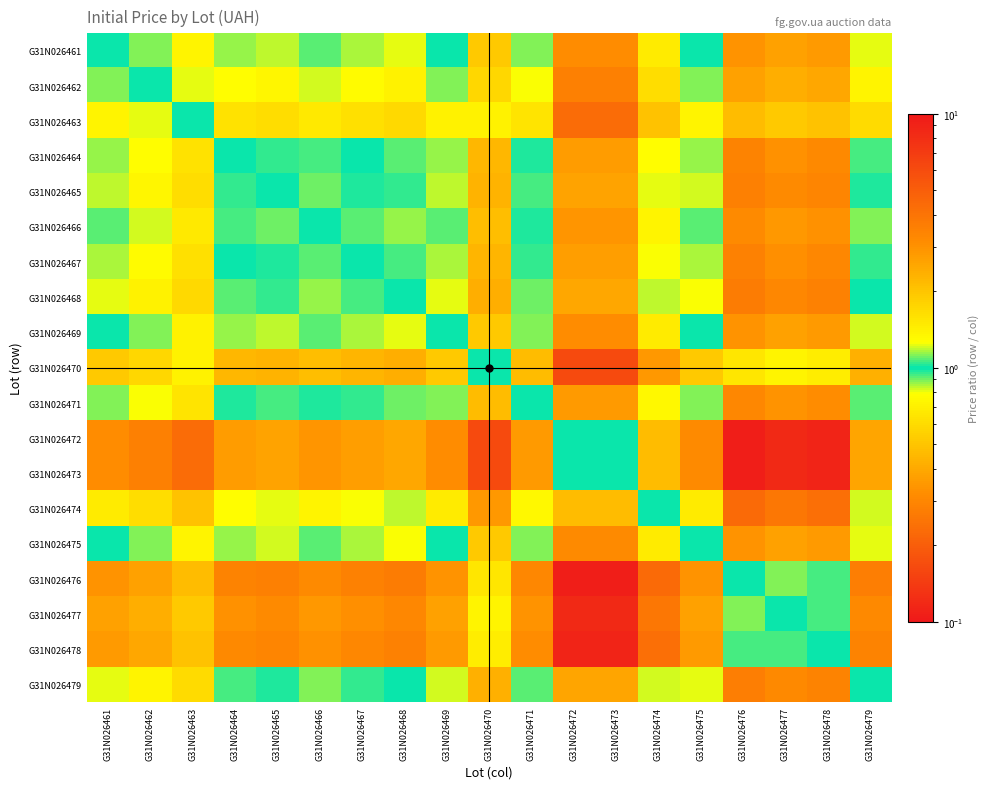

Reading left to right, extract all data points from this chart.

G31N026461: G31N026461=1.0	G31N026462=1.1	G31N026463=1.4	G31N026464=0.9	G31N026465=0.8	G31N026466=0.9	G31N026467=0.9	G31N026468=0.8	G31N026469=1.0	G31N026470=1.9	G31N026471=0.9	G31N026472=0.3	G31N026473=0.3	G31N026474=0.7	G31N026475=1.0	G31N026476=3.0	G31N026477=2.6	G31N026478=2.8	G31N026479=0.8
G31N026462: G31N026461=0.9	G31N026462=1.0	G31N026463=1.2	G31N026464=0.8	G31N026465=0.7	G31N026466=0.8	G31N026467=0.8	G31N026468=0.7	G31N026469=0.9	G31N026470=1.7	G31N026471=0.8	G31N026472=0.3	G31N026473=0.3	G31N026474=0.6	G31N026475=0.9	G31N026476=2.7	G31N026477=2.4	G31N026478=2.5	G31N026479=0.7
G31N026463: G31N026461=0.7	G31N026462=0.8	G31N026463=1.0	G31N026464=0.6	G31N026465=0.6	G31N026466=0.7	G31N026467=0.6	G31N026468=0.6	G31N026469=0.7	G31N026470=1.4	G31N026471=0.6	G31N026472=0.2	G31N026473=0.2	G31N026474=0.5	G31N026475=0.7	G31N026476=2.2	G31N026477=1.9	G31N026478=2.0	G31N026479=0.6
G31N026464: G31N026461=1.2	G31N026462=1.3	G31N026463=1.6	G31N026464=1.0	G31N026465=1.0	G31N026466=1.1	G31N026467=1.0	G31N026468=0.9	G31N026469=1.1	G31N026470=2.2	G31N026471=1.0	G31N026472=0.4	G31N026473=0.4	G31N026474=0.8	G31N026475=1.2	G31N026476=3.4	G31N026477=3.0	G31N026478=3.2	G31N026479=0.9
G31N026465: G31N026461=1.2	G31N026462=1.3	G31N026463=1.6	G31N026464=1.0	G31N026465=1.0	G31N026466=1.1	G31N026467=1.0	G31N026468=1.0	G31N026469=1.2	G31N026470=2.3	G31N026471=1.1	G31N026472=0.4	G31N026473=0.4	G31N026474=0.8	G31N026475=1.2	G31N026476=3.6	G31N026477=3.2	G31N026478=3.4	G31N026479=1.0
G31N026466: G31N026461=1.1	G31N026462=1.2	G31N026463=1.5	G31N026464=0.9	G31N026465=0.9	G31N026466=1.0	G31N026467=0.9	G31N026468=0.9	G31N026469=1.1	G31N026470=2.1	G31N026471=1.0	G31N026472=0.3	G31N026473=0.3	G31N026474=0.7	G31N026475=1.1	G31N026476=3.2	G31N026477=2.9	G31N026478=3.0	G31N026479=0.9
G31N026467: G31N026461=1.2	G31N026462=1.3	G31N026463=1.6	G31N026464=1.0	G31N026465=1.0	G31N026466=1.1	G31N026467=1.0	G31N026468=0.9	G31N026469=1.2	G31N026470=2.3	G31N026471=1.0	G31N026472=0.4	G31N026473=0.4	G31N026474=0.8	G31N026475=1.2	G31N026476=3.5	G31N026477=3.1	G31N026478=3.3	G31N026479=1.0
G31N026468: G31N026461=1.2	G31N026462=1.4	G31N026463=1.7	G31N026464=1.1	G31N026465=1.0	G31N026466=1.1	G31N026467=1.1	G31N026468=1.0	G31N026469=1.2	G31N026470=2.4	G31N026471=1.1	G31N026472=0.4	G31N026473=0.4	G31N026474=0.8	G31N026475=1.2	G31N026476=3.7	G31N026477=3.3	G31N026478=3.5	G31N026479=1.0
G31N026469: G31N026461=1.0	G31N026462=1.1	G31N026463=1.4	G31N026464=0.9	G31N026465=0.8	G31N026466=0.9	G31N026467=0.9	G31N026468=0.8	G31N026469=1.0	G31N026470=1.9	G31N026471=0.9	G31N026472=0.3	G31N026473=0.3	G31N026474=0.7	G31N026475=1.0	G31N026476=3.0	G31N026477=2.7	G31N026478=2.8	G31N026479=0.8
G31N026470: G31N026461=0.5	G31N026462=0.6	G31N026463=0.7	G31N026464=0.4	G31N026465=0.4	G31N026466=0.5	G31N026467=0.4	G31N026468=0.4	G31N026469=0.5	G31N026470=1.0	G31N026471=0.5	G31N026472=0.2	G31N026473=0.2	G31N026474=0.4	G31N026475=0.5	G31N026476=1.5	G31N026477=1.4	G31N026478=1.5	G31N026479=0.4
G31N026471: G31N026461=1.1	G31N026462=1.2	G31N026463=1.5	G31N026464=1.0	G31N026465=0.9	G31N026466=1.0	G31N026467=1.0	G31N026468=0.9	G31N026469=1.1	G31N026470=2.2	G31N026471=1.0	G31N026472=0.4	G31N026473=0.4	G31N026474=0.8	G31N026475=1.1	G31N026476=3.3	G31N026477=3.0	G31N026478=3.1	G31N026479=0.9
G31N026472: G31N026461=3.2	G31N026462=3.5	G31N026463=4.4	G31N026464=2.7	G31N026465=2.6	G31N026466=2.9	G31N026467=2.7	G31N026468=2.5	G31N026469=3.1	G31N026470=6.1	G31N026471=2.8	G31N026472=1.0	G31N026473=1.0	G31N026474=2.1	G31N026475=3.2	G31N026476=9.4	G31N026477=8.4	G31N026478=8.9	G31N026479=2.6
G31N026473: G31N026461=3.2	G31N026462=3.5	G31N026463=4.4	G31N026464=2.7	G31N026465=2.6	G31N026466=2.9	G31N026467=2.7	G31N026468=2.5	G31N026469=3.1	G31N026470=6.1	G31N026471=2.8	G31N026472=1.0	G31N026473=1.0	G31N026474=2.1	G31N026475=3.2	G31N026476=9.4	G31N026477=8.4	G31N026478=8.9	G31N026479=2.6
G31N026474: G31N026461=1.5	G31N026462=1.6	G31N026463=2.0	G31N026464=1.3	G31N026465=1.2	G31N026466=1.4	G31N026467=1.3	G31N026468=1.2	G31N026469=1.5	G31N026470=2.9	G31N026471=1.3	G31N026472=0.5	G31N026473=0.5	G31N026474=1.0	G31N026475=1.5	G31N026476=4.4	G31N026477=3.9	G31N026478=4.2	G31N026479=1.2
G31N026475: G31N026461=1.0	G31N026462=1.1	G31N026463=1.4	G31N026464=0.9	G31N026465=0.8	G31N026466=0.9	G31N026467=0.9	G31N026468=0.8	G31N026469=1.0	G31N026470=1.9	G31N026471=0.9	G31N026472=0.3	G31N026473=0.3	G31N026474=0.7	G31N026475=1.0	G31N026476=3.0	G31N026477=2.6	G31N026478=2.8	G31N026479=0.8
G31N026476: G31N026461=0.3	G31N026462=0.4	G31N026463=0.5	G31N026464=0.3	G31N026465=0.3	G31N026466=0.3	G31N026467=0.3	G31N026468=0.3	G31N026469=0.3	G31N026470=0.7	G31N026471=0.3	G31N026472=0.1	G31N026473=0.1	G31N026474=0.2	G31N026475=0.3	G31N026476=1.0	G31N026477=0.9	G31N026478=0.9	G31N026479=0.3
G31N026477: G31N026461=0.4	G31N026462=0.4	G31N026463=0.5	G31N026464=0.3	G31N026465=0.3	G31N026466=0.3	G31N026467=0.3	G31N026468=0.3	G31N026469=0.4	G31N026470=0.7	G31N026471=0.3	G31N026472=0.1	G31N026473=0.1	G31N026474=0.3	G31N026475=0.4	G31N026476=1.1	G31N026477=1.0	G31N026478=1.1	G31N026479=0.3
G31N026478: G31N026461=0.4	G31N026462=0.4	G31N026463=0.5	G31N026464=0.3	G31N026465=0.3	G31N026466=0.3	G31N026467=0.3	G31N026468=0.3	G31N026469=0.4	G31N026470=0.7	G31N026471=0.3	G31N026472=0.1	G31N026473=0.1	G31N026474=0.2	G31N026475=0.4	G31N026476=1.1	G31N026477=0.9	G31N026478=1.0	G31N026479=0.3
G31N026479: G31N026461=1.2	G31N026462=1.4	G31N026463=1.7	G31N026464=1.1	G31N026465=1.0	G31N026466=1.1	G31N026467=1.0	G31N026468=1.0	G31N026469=1.2	G31N026470=2.4	G31N026471=1.1	G31N026472=0.4	G31N026473=0.4	G31N026474=0.8	G31N026475=1.2	G31N026476=3.6	G31N026477=3.2	G31N026478=3.4	G31N026479=1.0